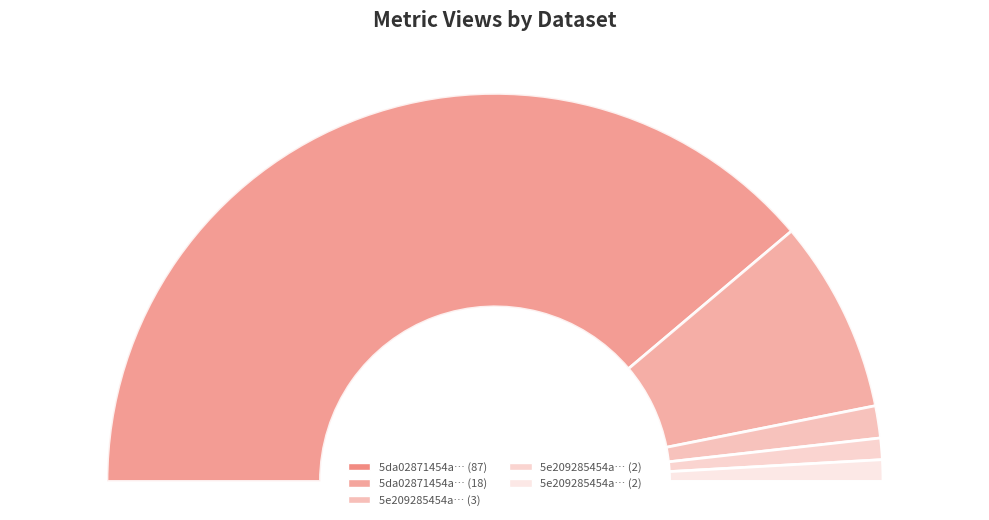

How many segments does this pie chart have?

5